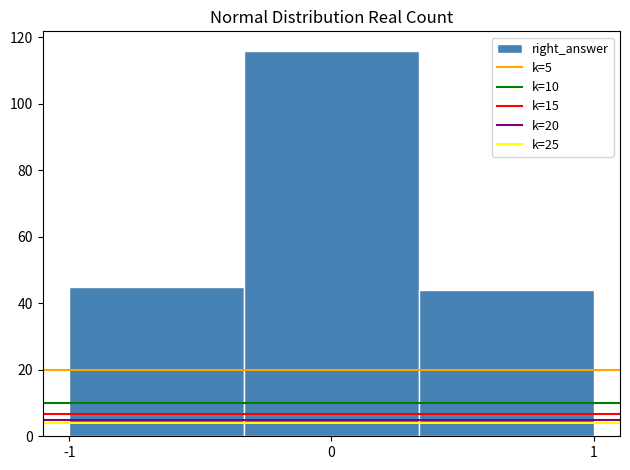

Reading left to right, transcribe this chart: for each bar, give the range it covers on the x-axis and its height. Neither the bar edges nor the heights are printed on the chart, so give them approximately, as read against the axes.

-1.0 to -0.3: 46
-0.3 to 0.3: 116
0.3 to 1.0: 44